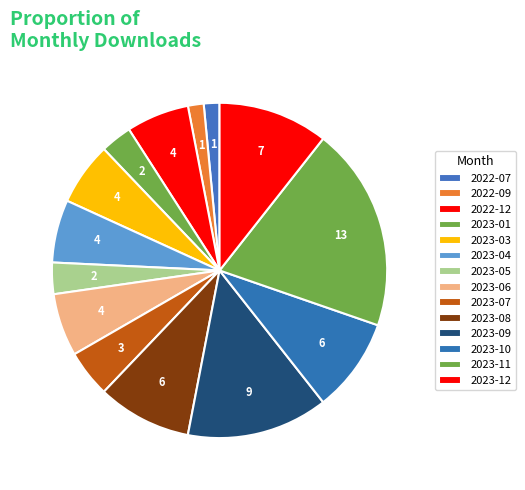

Count the number of slices in the pie.

14